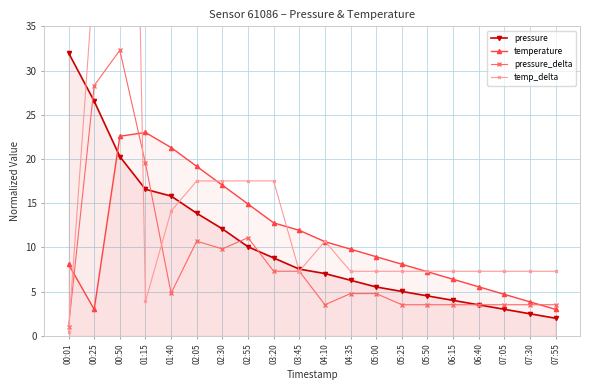

What is the average value of the temperature series?

11.1